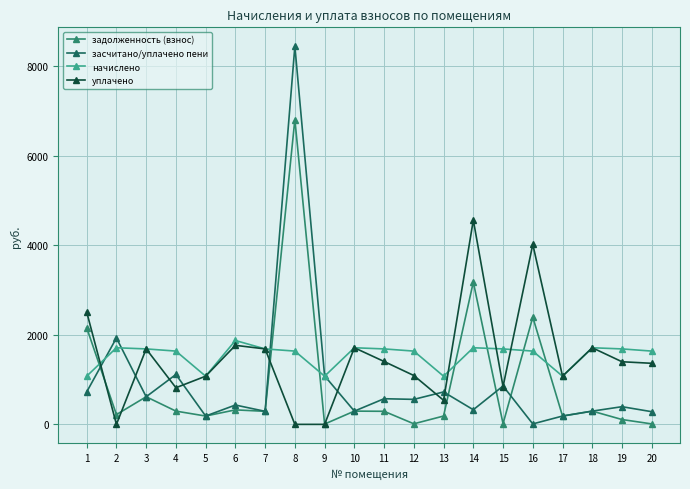

At which category does задолженность (взнос) reach its first local valley?

2